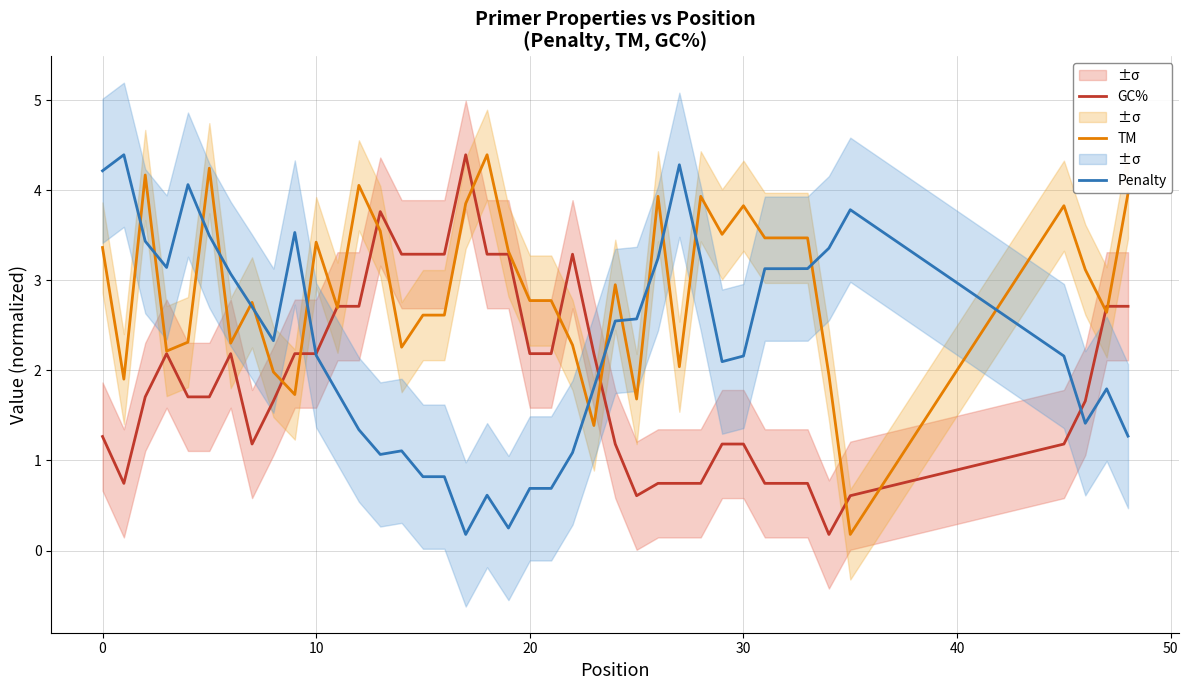

At how many categories does at least one series exceed 2?

40